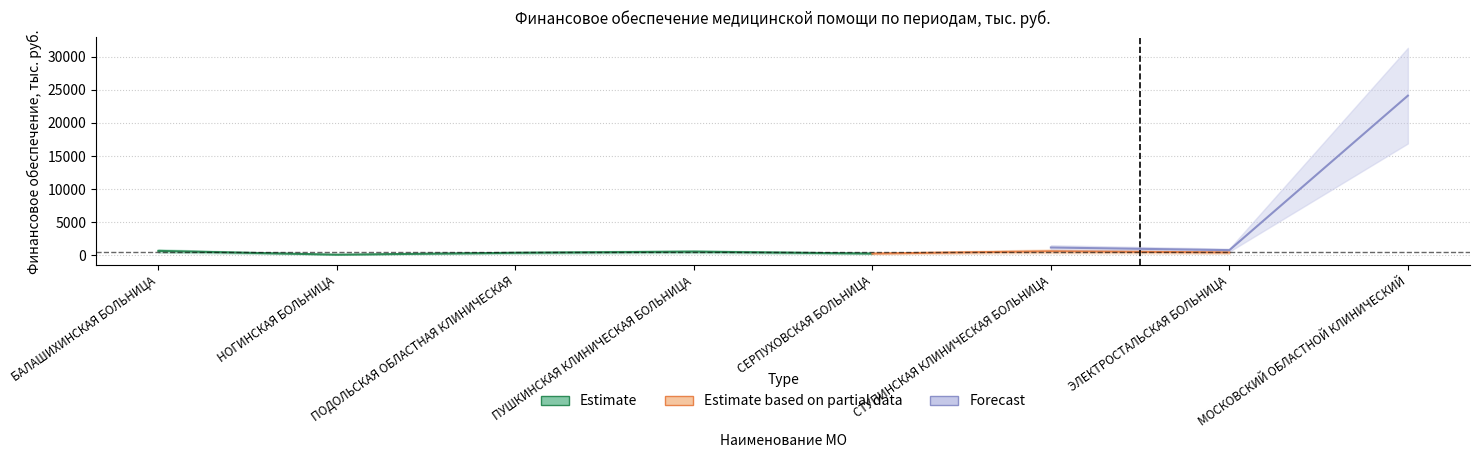

What is the greatest value displayed?

24109.4